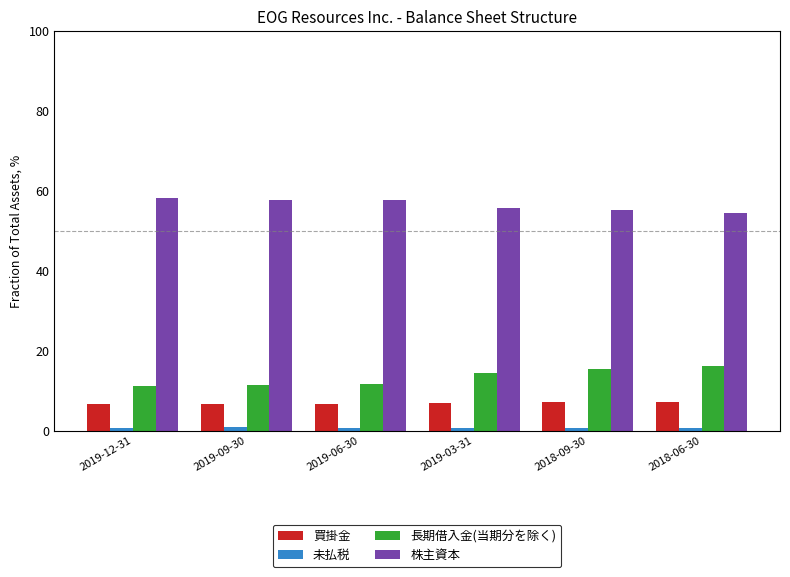

What is the sum of all 長期借入金(当期分を除く) values?

80.2